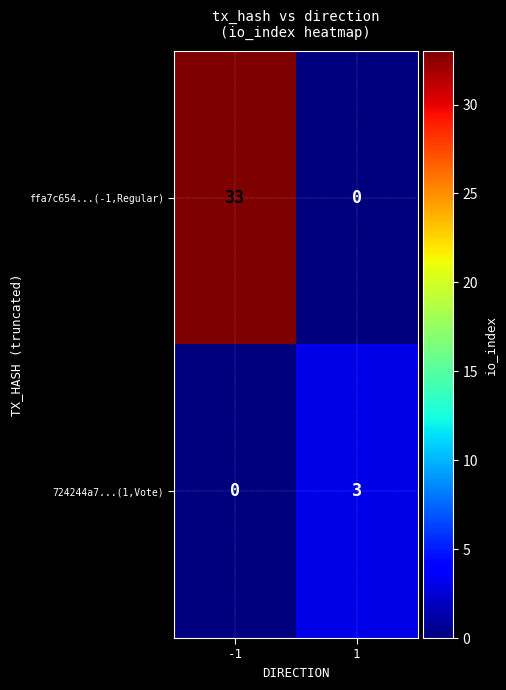

The ffa7c654...(-1,Regular) series shows 0 at 1. True or false?

True